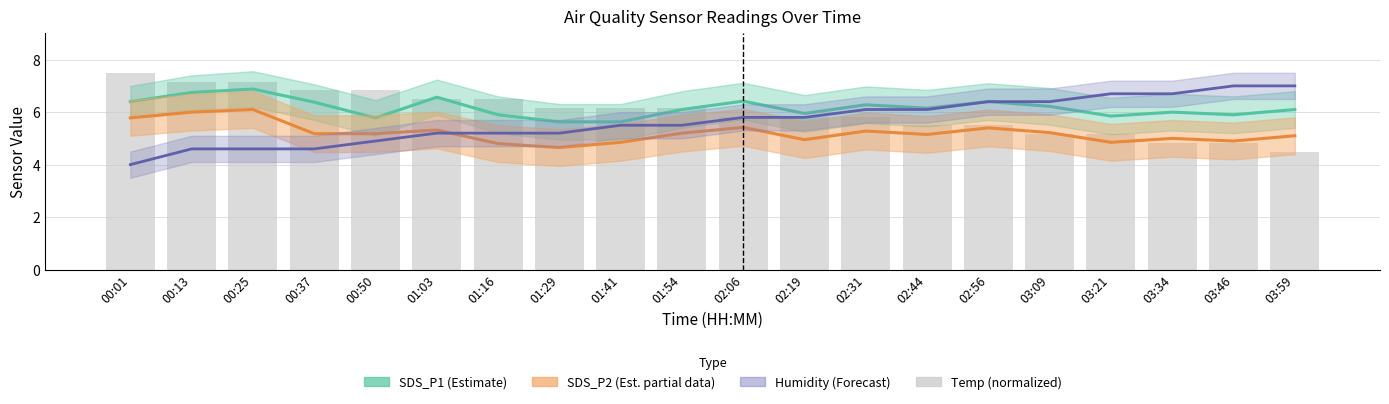

Which category has the lowest value in the Temp (normalized) series?

03:59